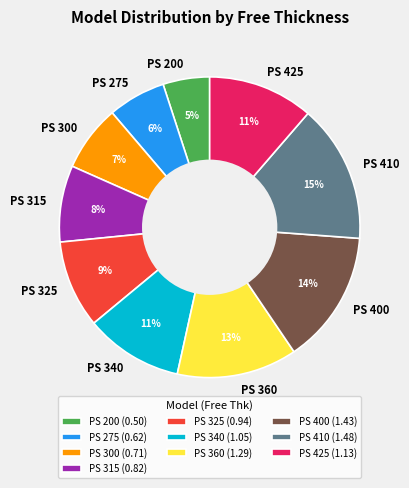

To the nearest percent, what portion does PS 300 represent?

7%